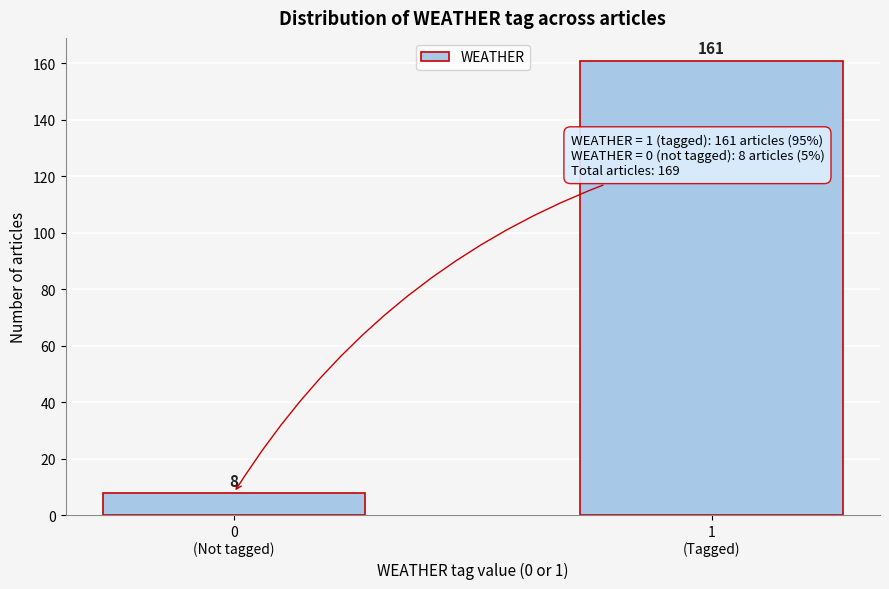

Reading left to right, what are all the values shown in this chart?

8	161